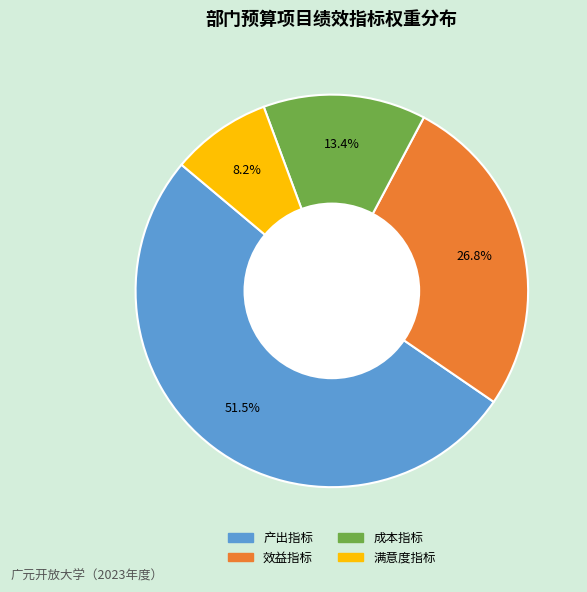

What is the ratio of the value at 成本指标 to the value at 效益指标?

0.5